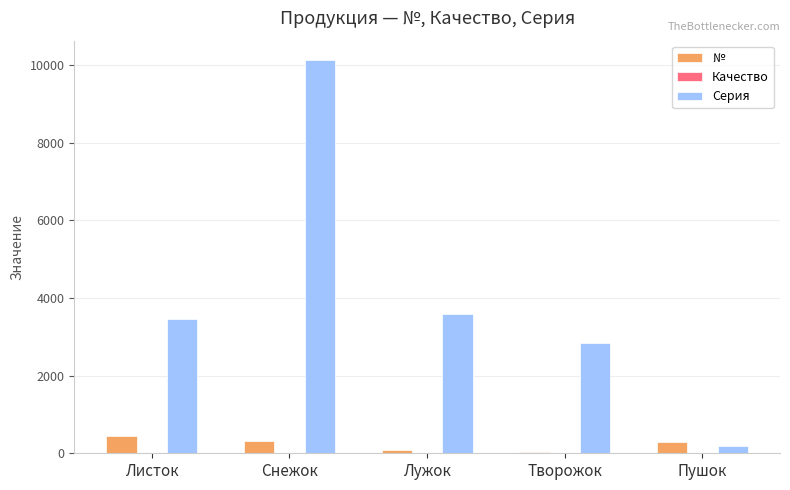

Which series changed the most between Снежок and Творожок?

Серия